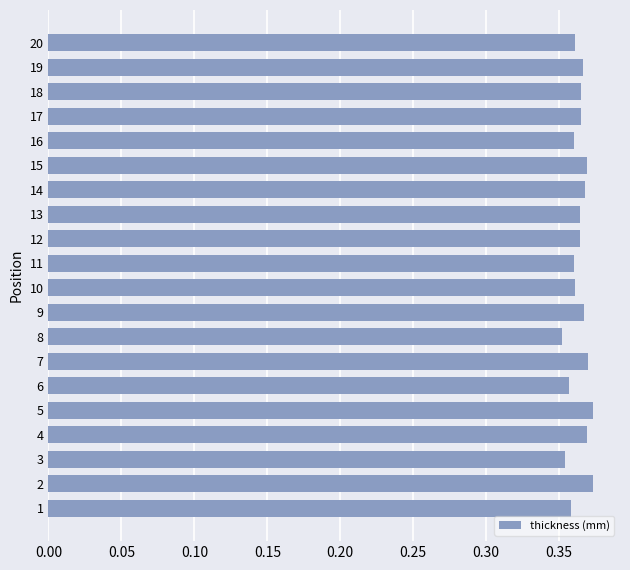

What is the sum of the values at 16 and 13?

0.7